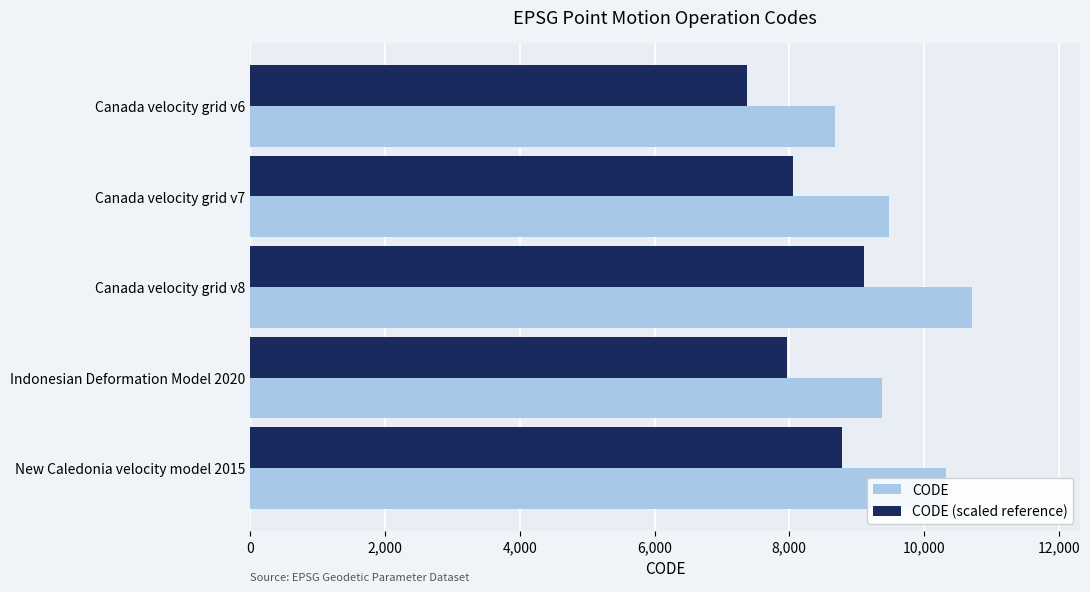

At which label does CODE (scaled reference) reach its minimum?

Canada velocity grid v6